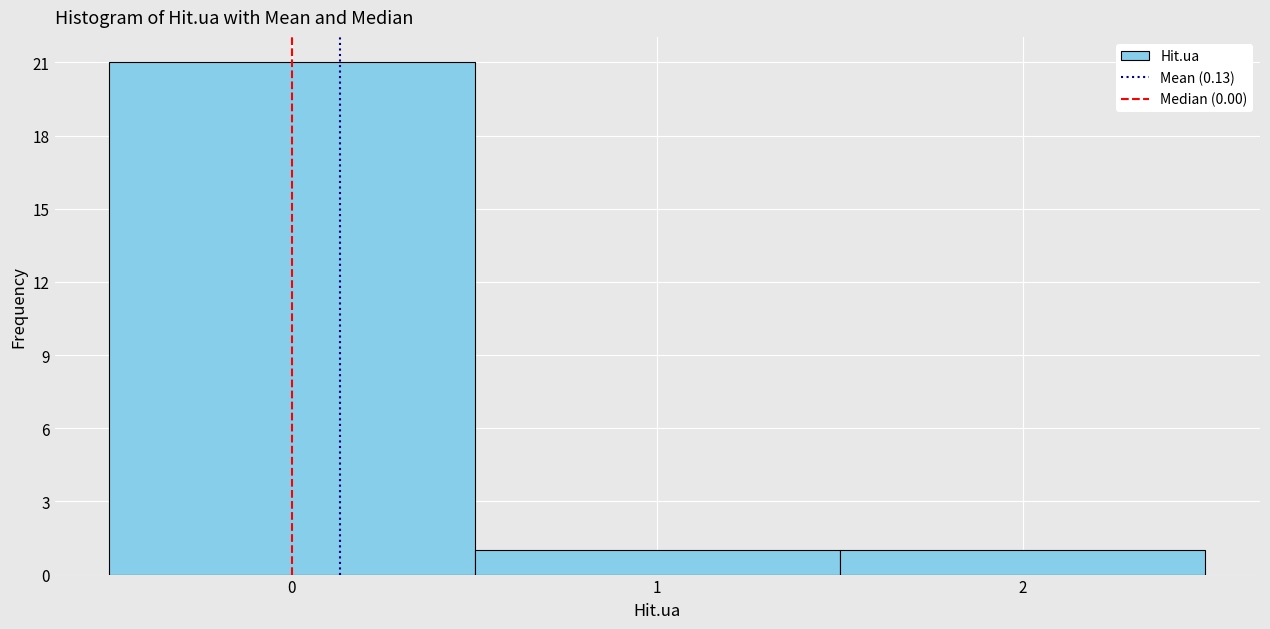

Over which range of the x-axis is the bar tallest?

-0.5 to 0.5